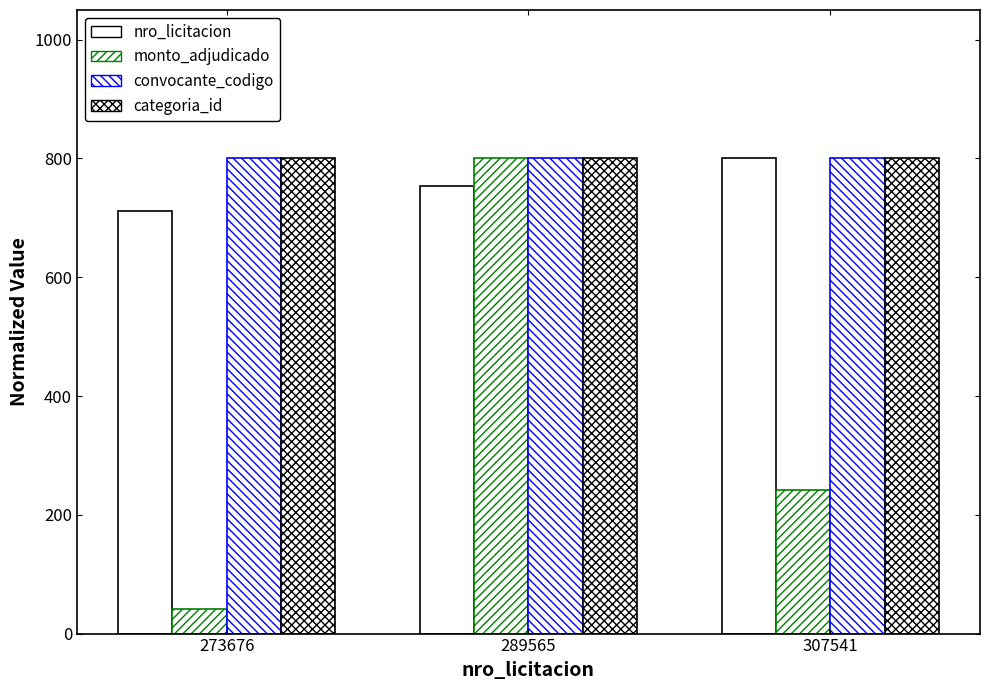

How many bars are there in each group?

4